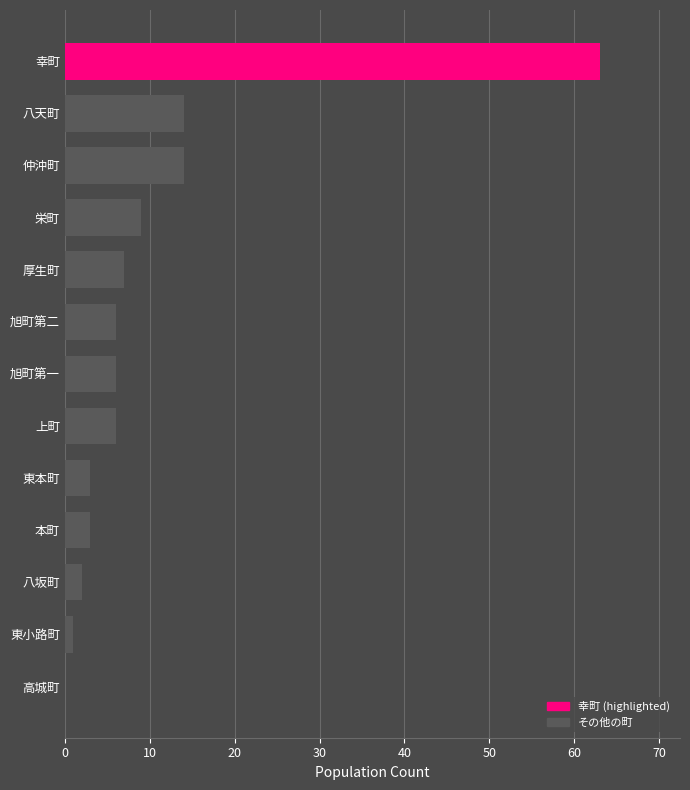

What is the maximum value shown in the chart?

63